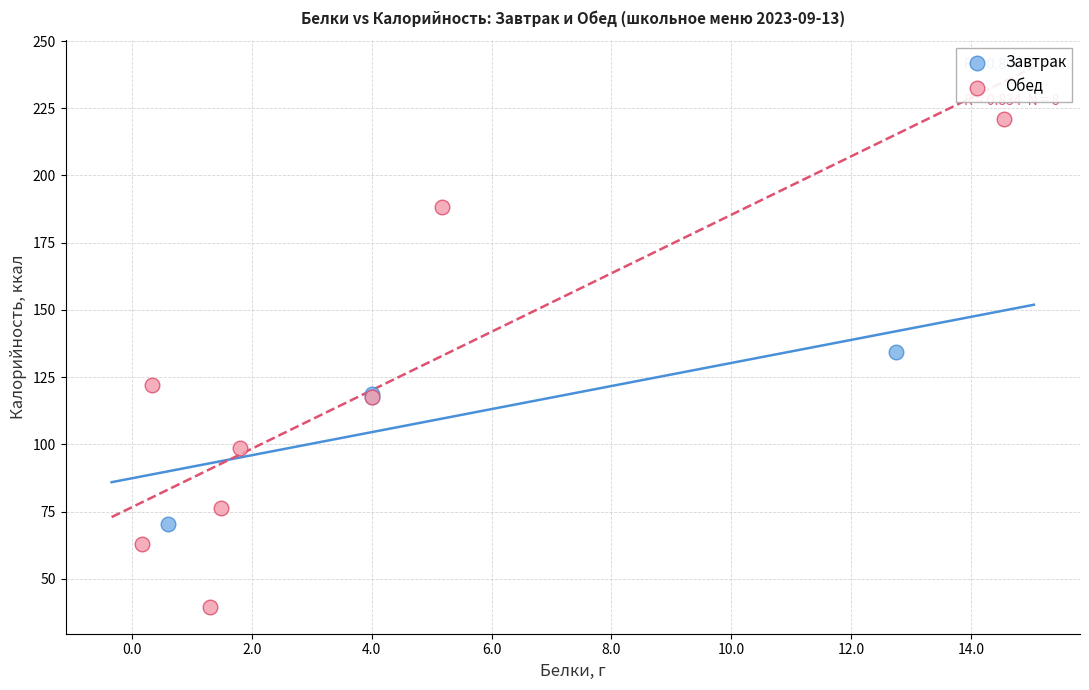

Which series contains the lowest Y value?

Обед